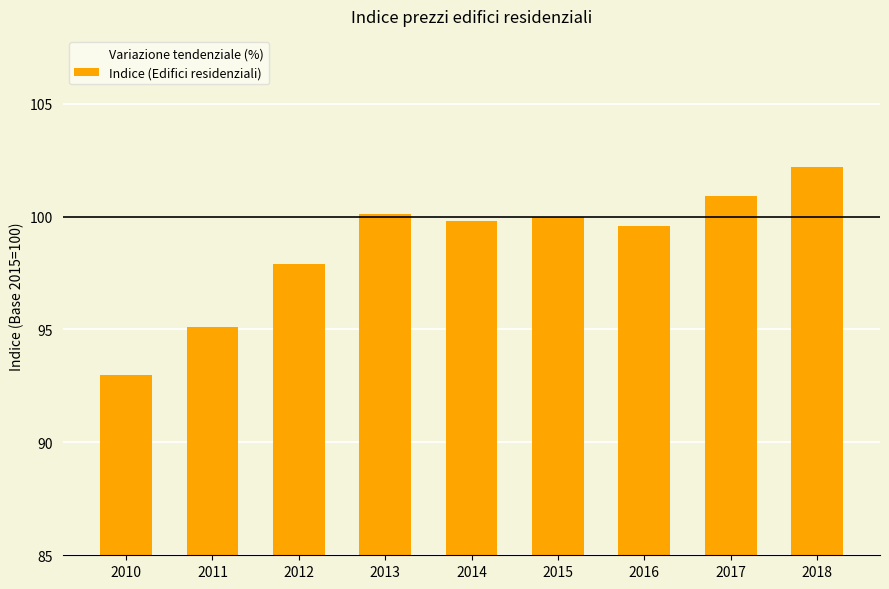

The Indice (Edifici residenziali) series shows 62.2 at 2013. True or false?

False